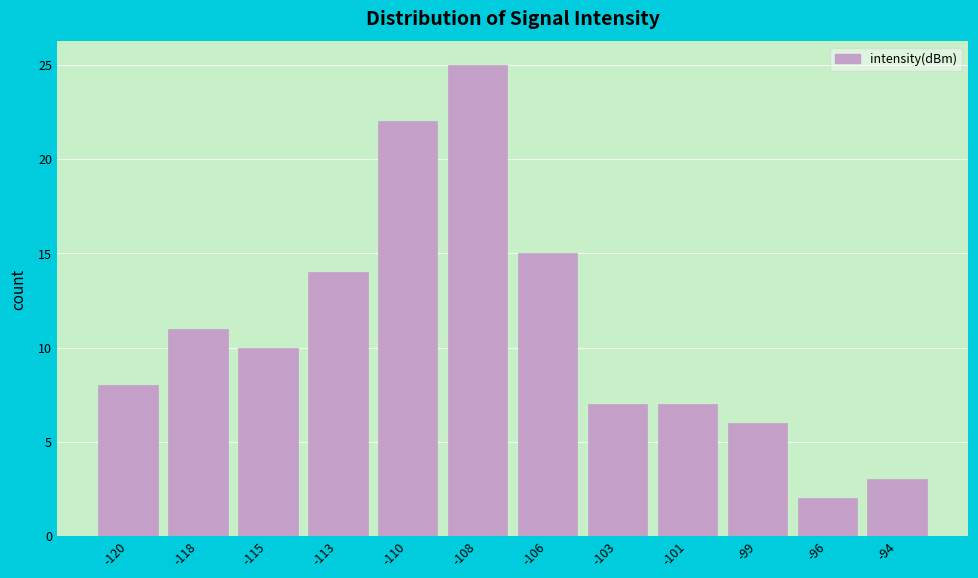

Reading right to left, transcribe all the data shown in this chart.

-94=3	-96=2	-99=6	-101=7	-103=7	-106=15	-108=25	-110=22	-113=14	-115=10	-118=11	-120=8